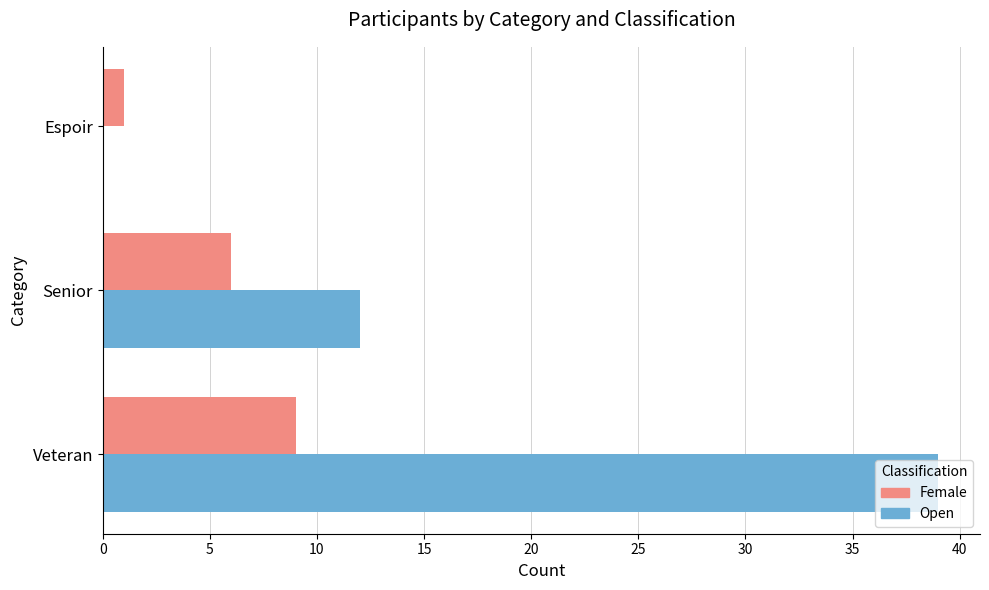

The Female series shows 3 at Veteran. True or false?

False